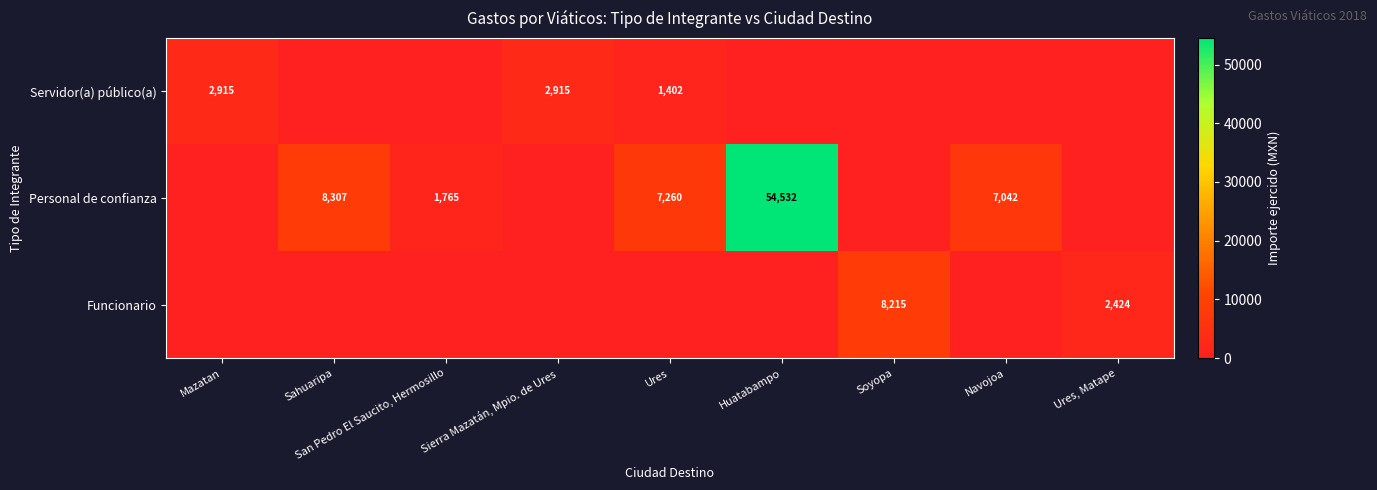

At which category is the sum across all series the highest?

Huatabampo